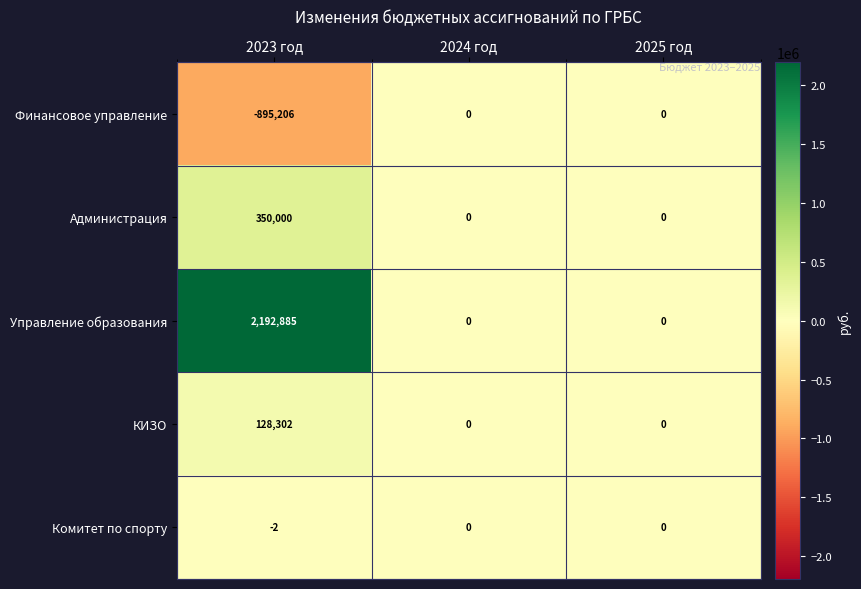

How many values in the Администрация series exceed 0?

1